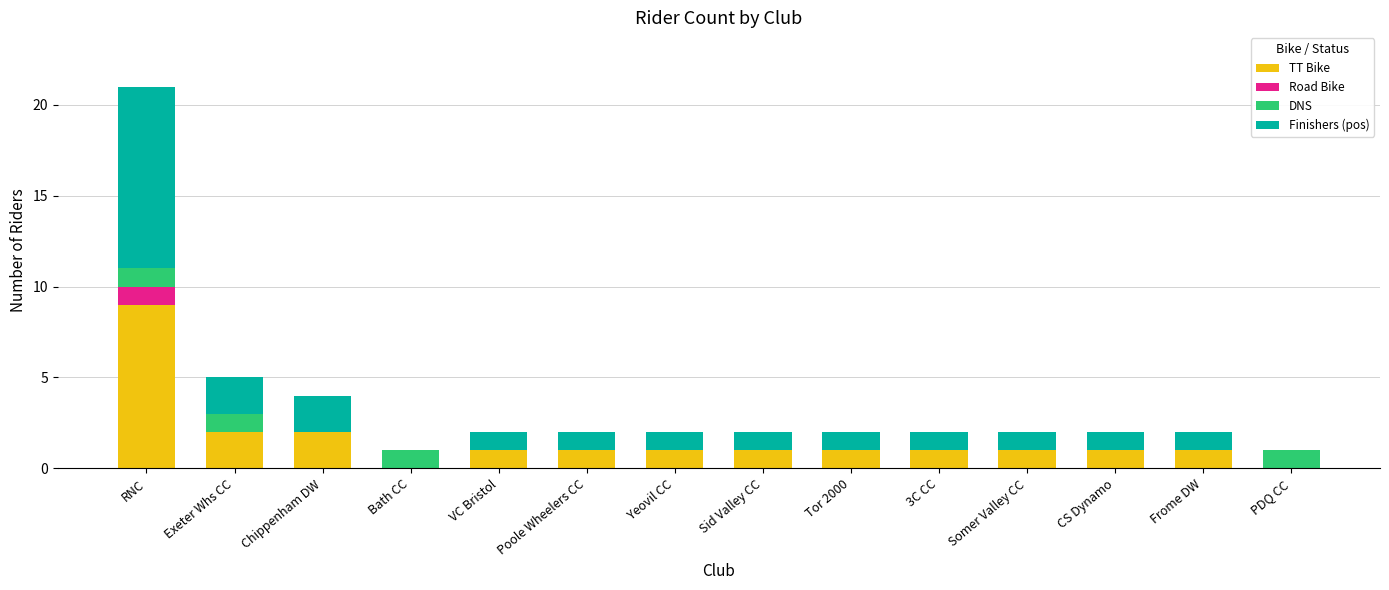

What is the sum of all TT Bike values?

22